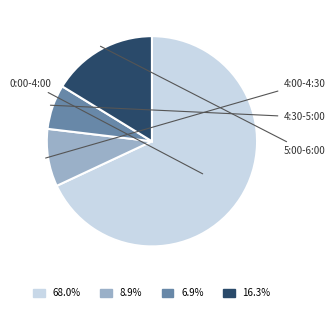

Is there a majority slice in this chart?

Yes